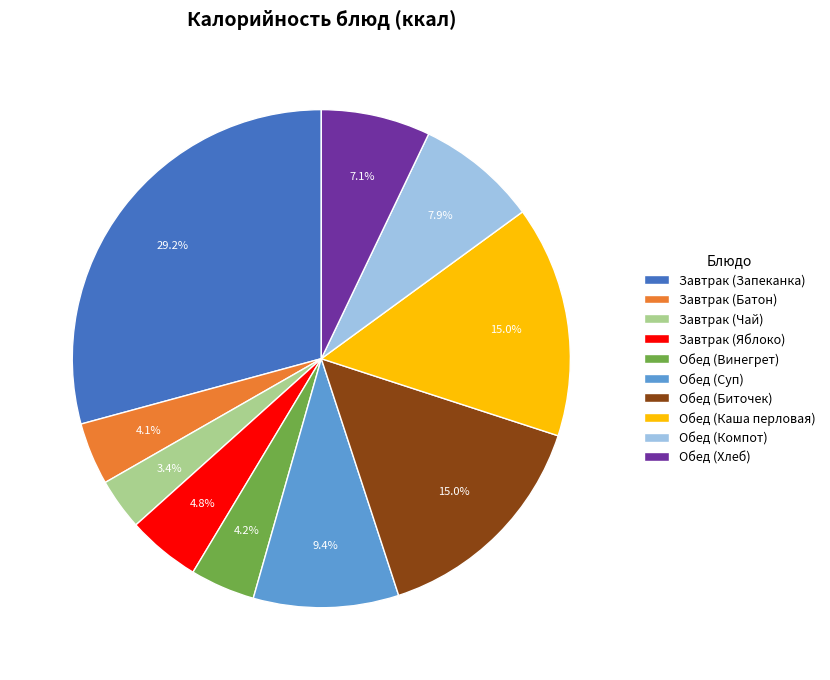

To the nearest percent, what portion does Обед (Суп) represent?

9%